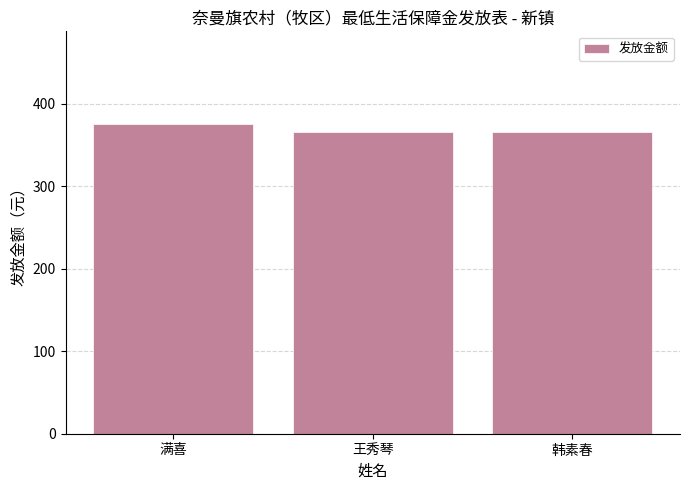

True or false: the data shows 365 at 王秀琴.

True